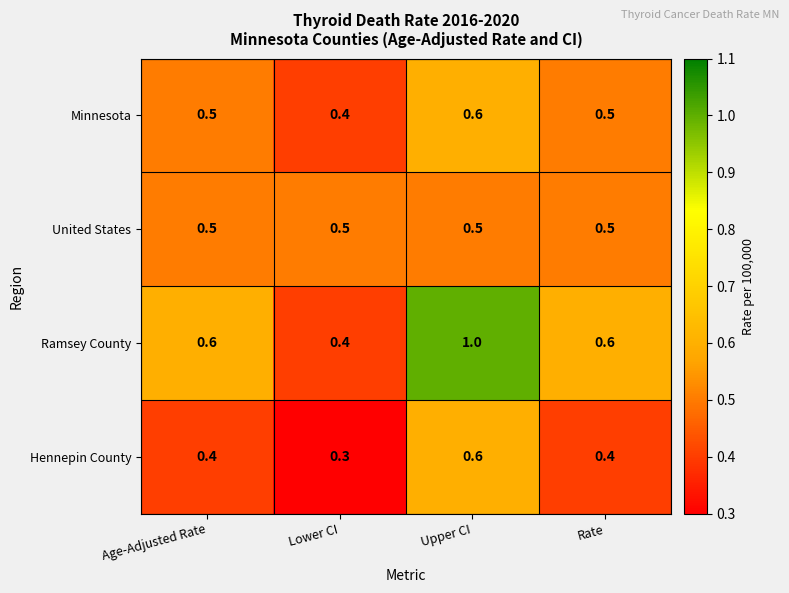

Is the value of Hennepin County at Rate greater than the value of Ramsey County at Upper CI?

No